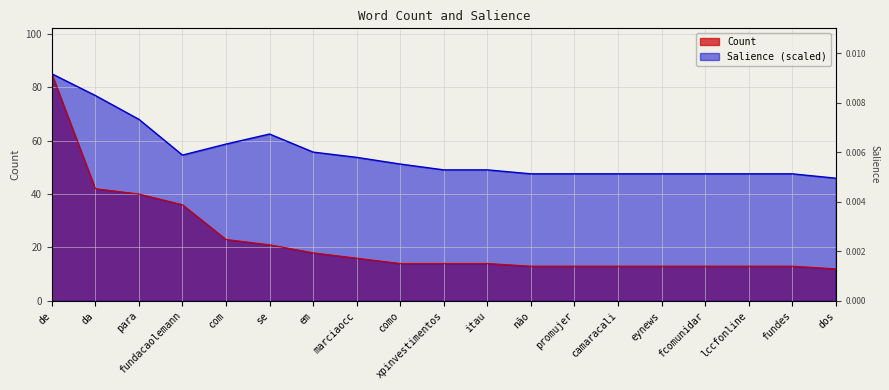

What is the total value across all series at fcomunidar?

60.6